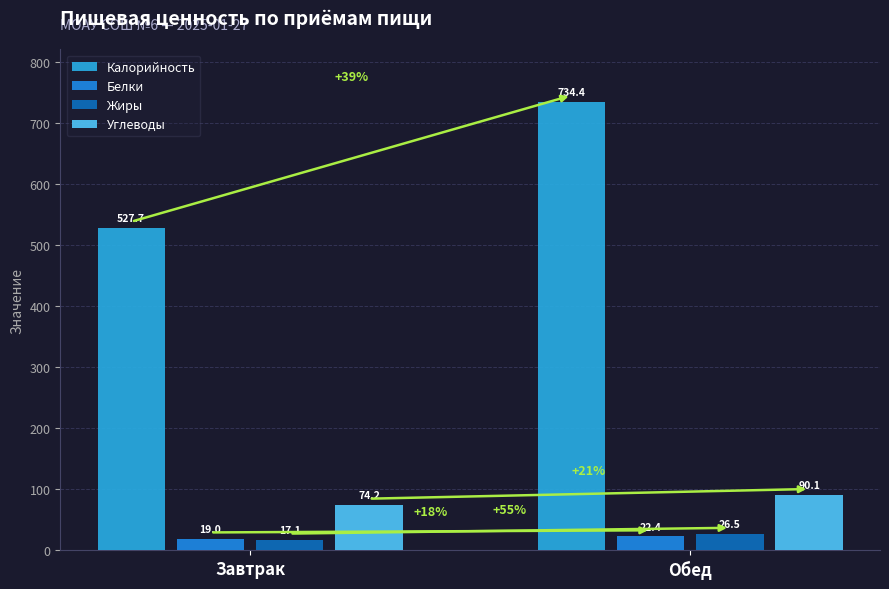

The value of Калорийность at Завтрак is 527.7. True or false?

True